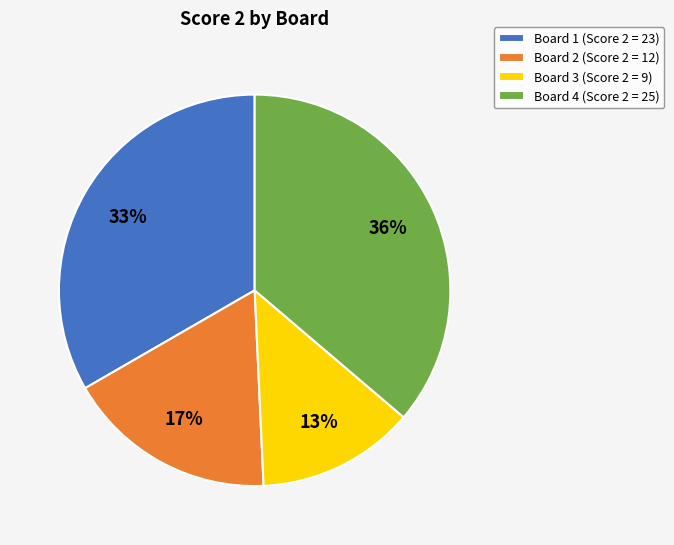

To the nearest percent, what percentage of the pie is Board 1 (Score 2 = 23)?

33%